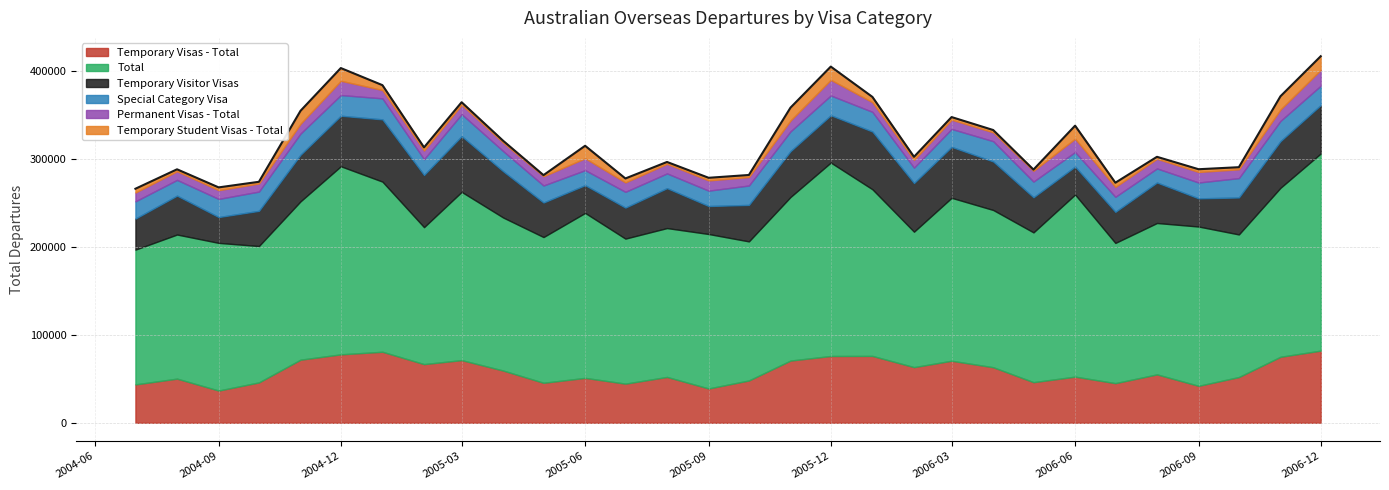

Where is the first local maximum for Special Category Visa?

2004-11